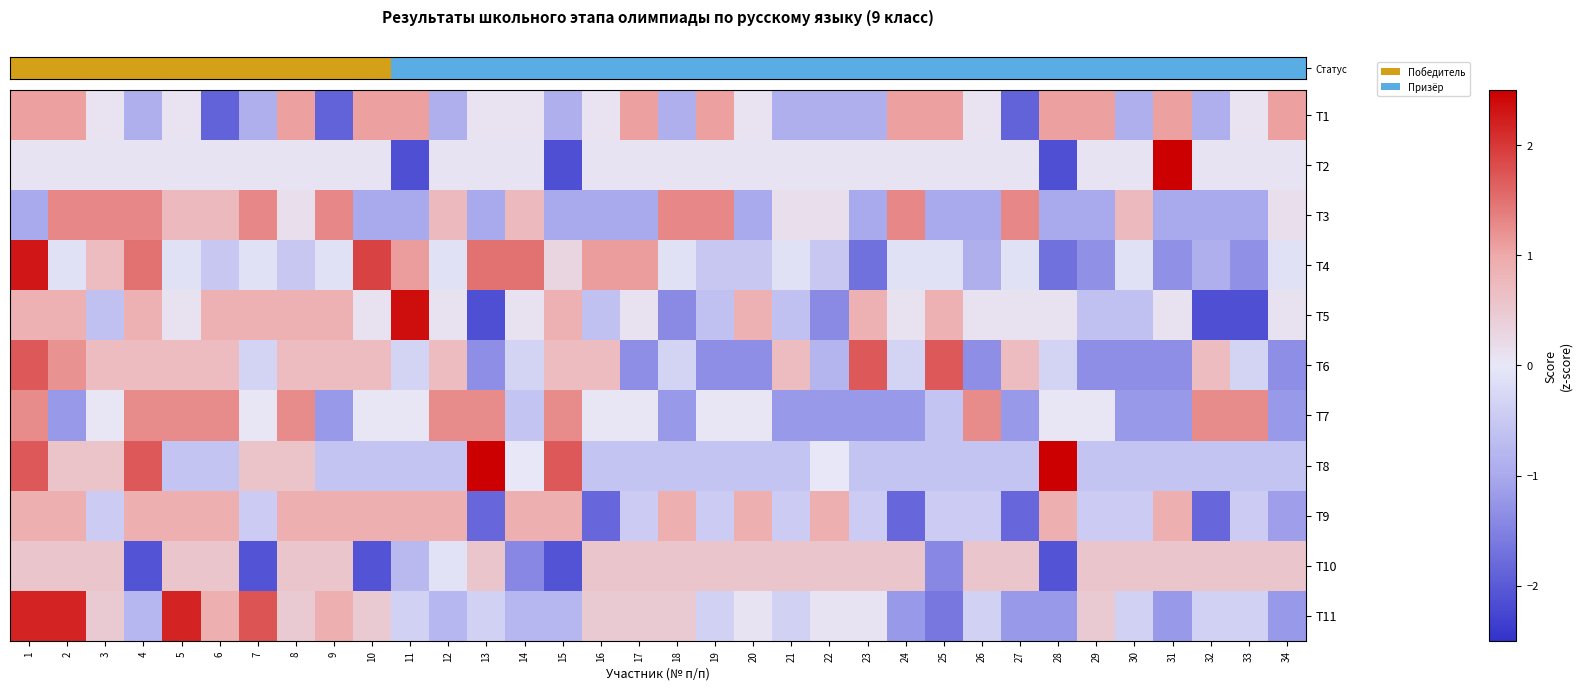

At how many categories does at least one series exceed -1?

34